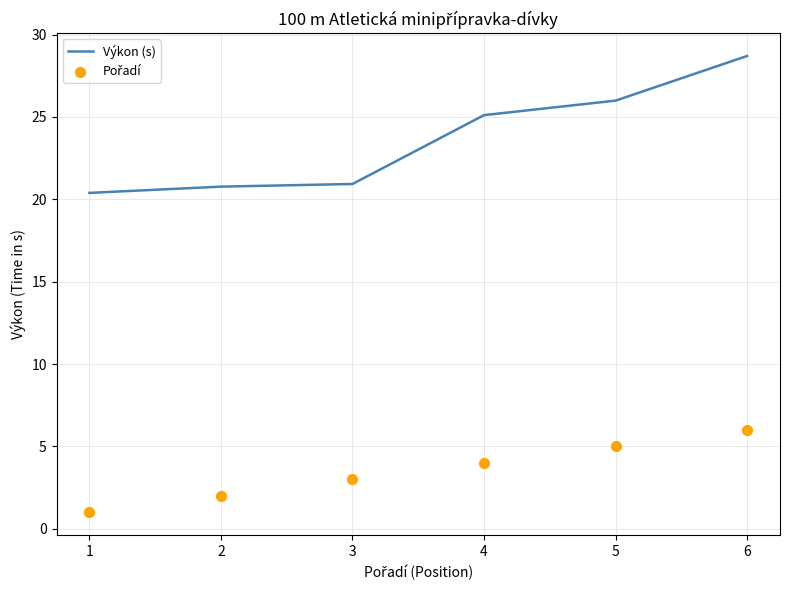

Which series has the largest total across all categories?

Výkon (s)